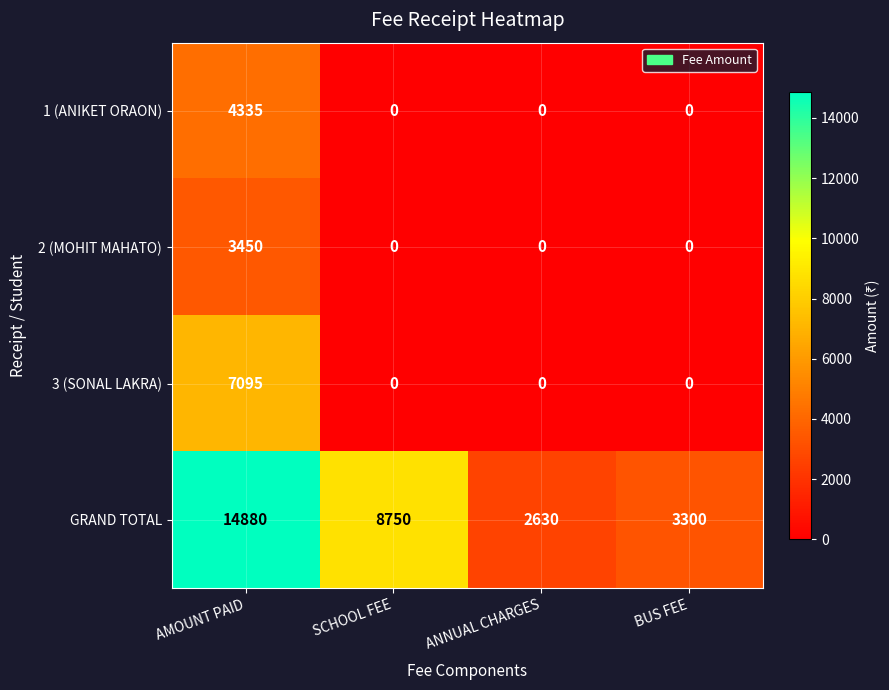

List the series in order of their peak value, lowest first.

2 (MOHIT MAHATO), 1 (ANIKET ORAON), 3 (SONAL LAKRA), GRAND TOTAL